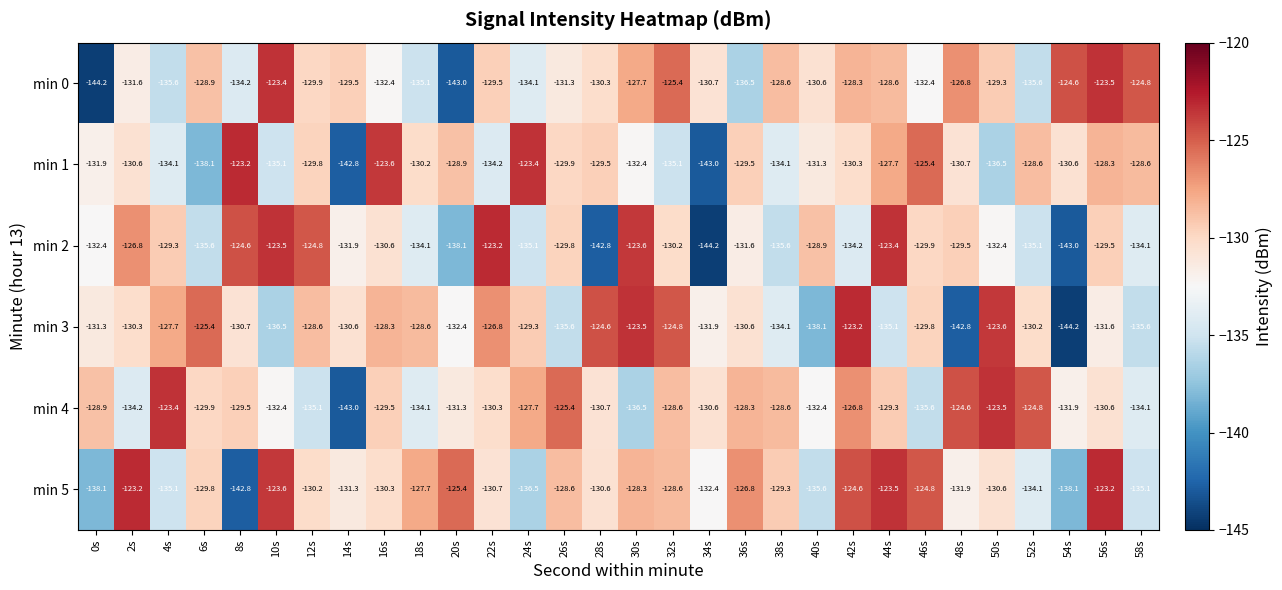

The min 1 series shows -43.0 at 8s. True or false?

False